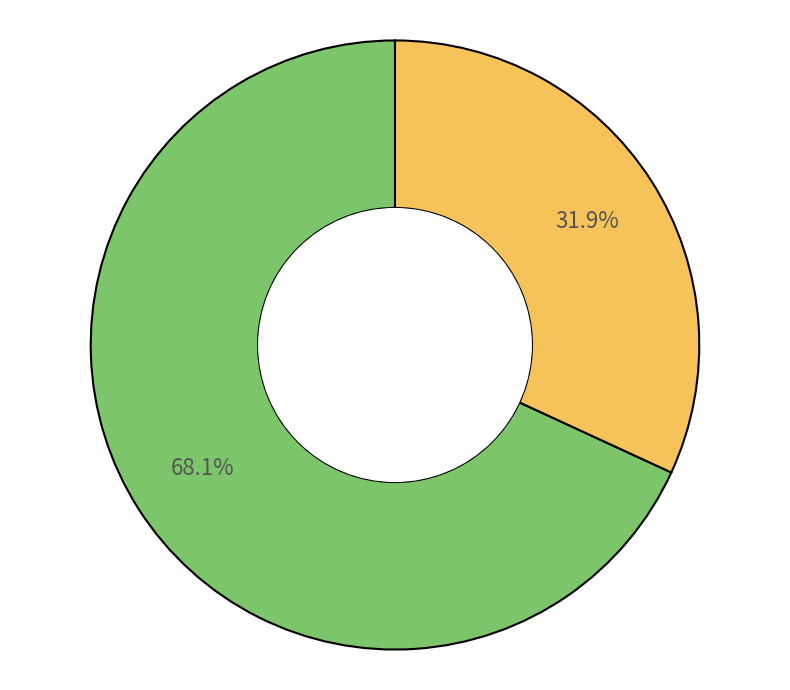

How many segments does this pie chart have?

2